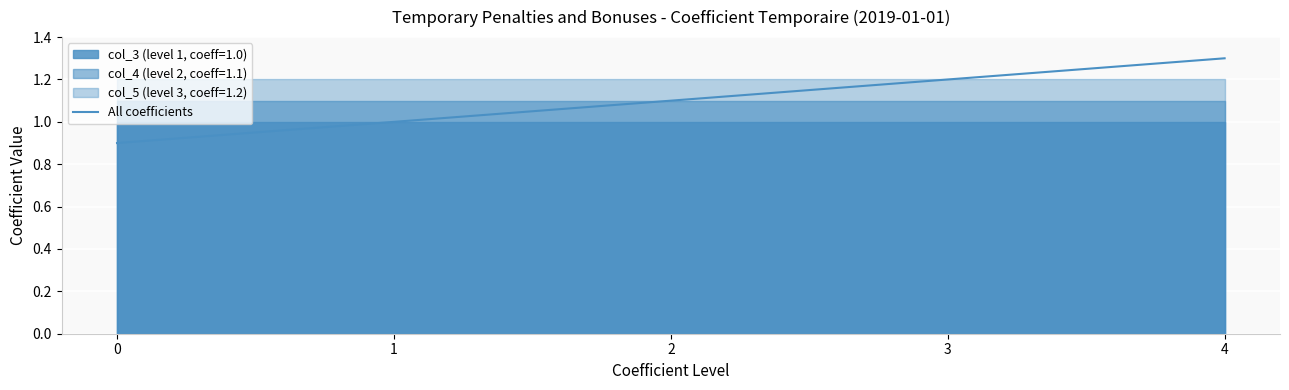

What is the difference between the values at 3 and 0?

0.3